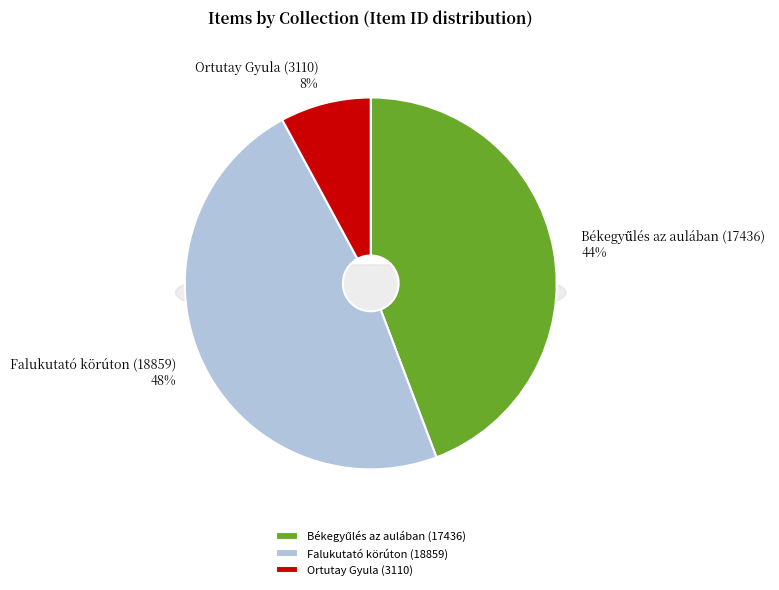

The Falukutató körúton (18859) slice represents 48% of the pie. True or false?

True